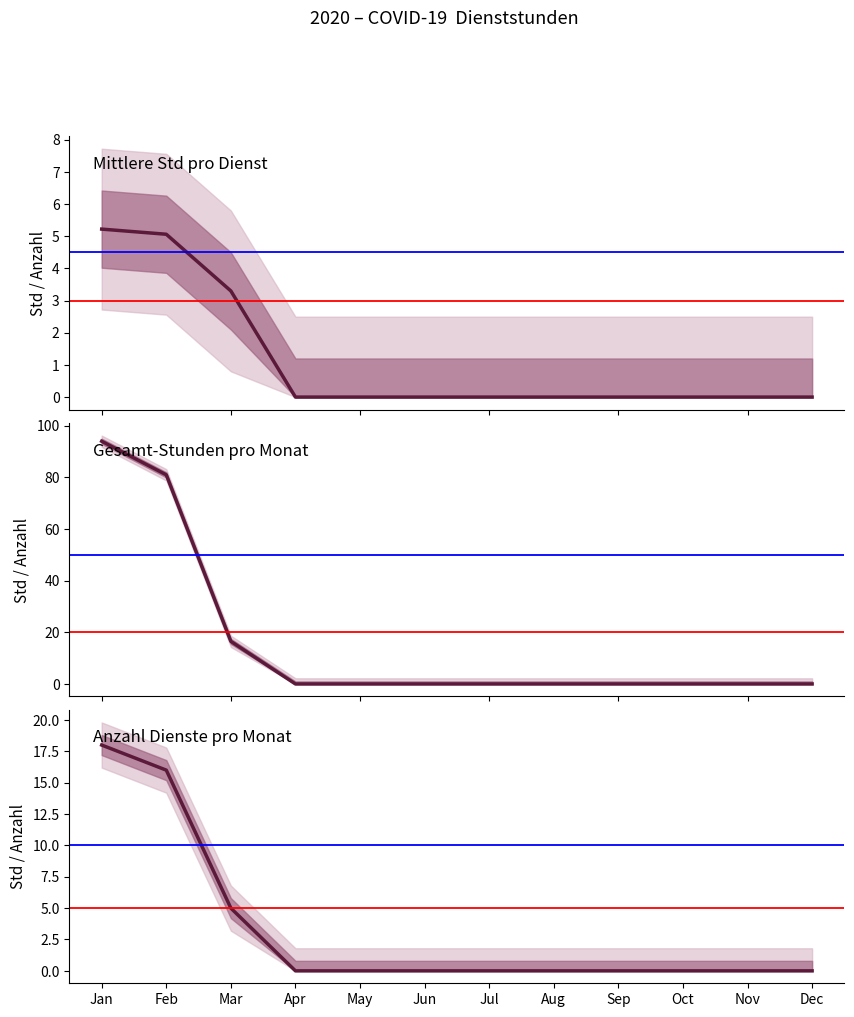

Which category has the lowest value in the Gesamt-Stunden pro Monat series?

Apr